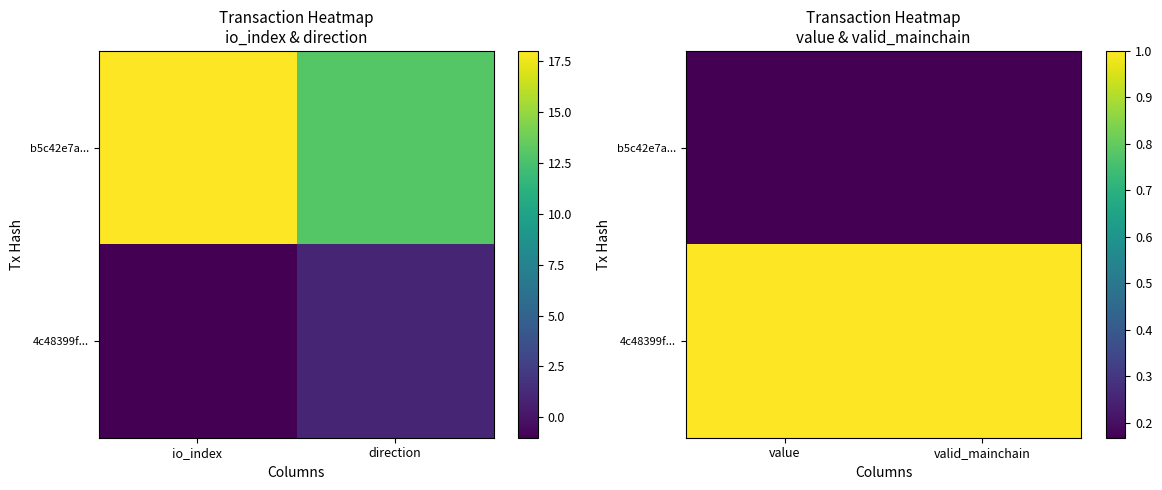

Between valid_mainchain and value, which is larger?

valid_mainchain